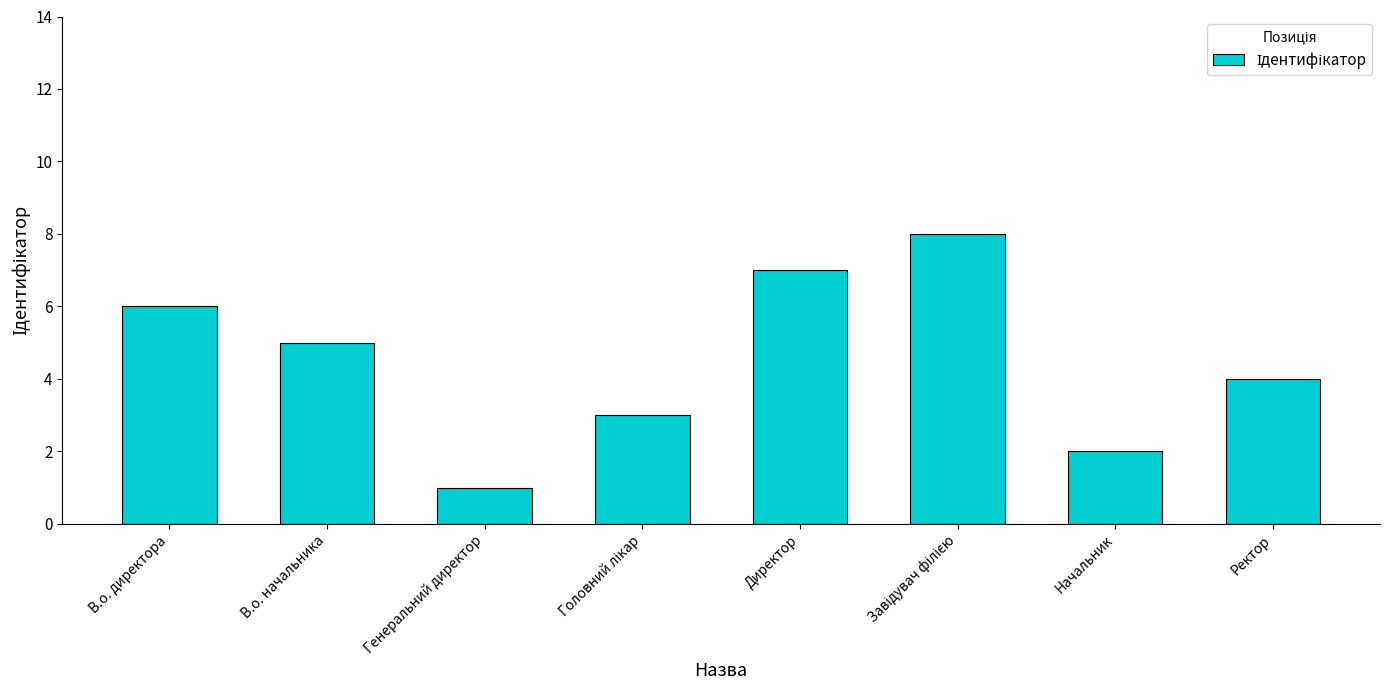

What is the maximum value shown in the chart?

8